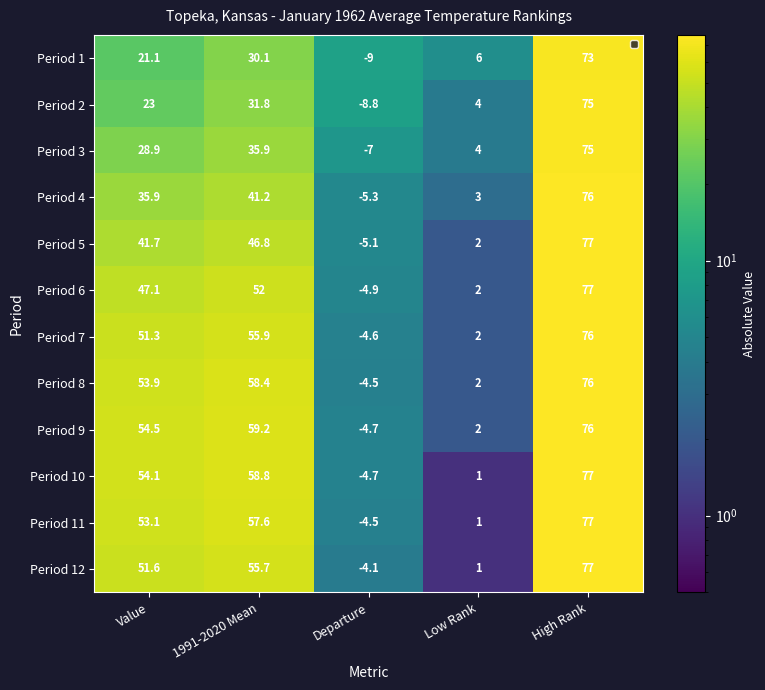

At which category is the sum across all series the highest?

High Rank